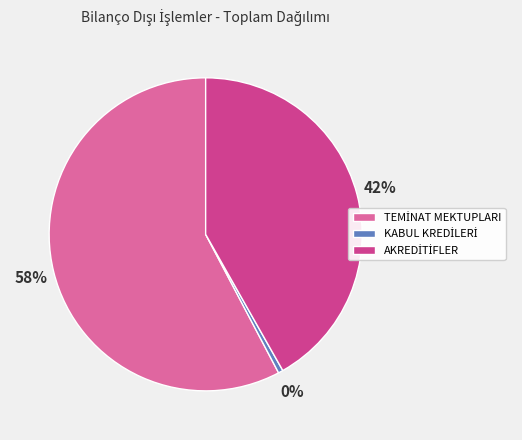

Is there any slice that represents more than half of the pie?

Yes